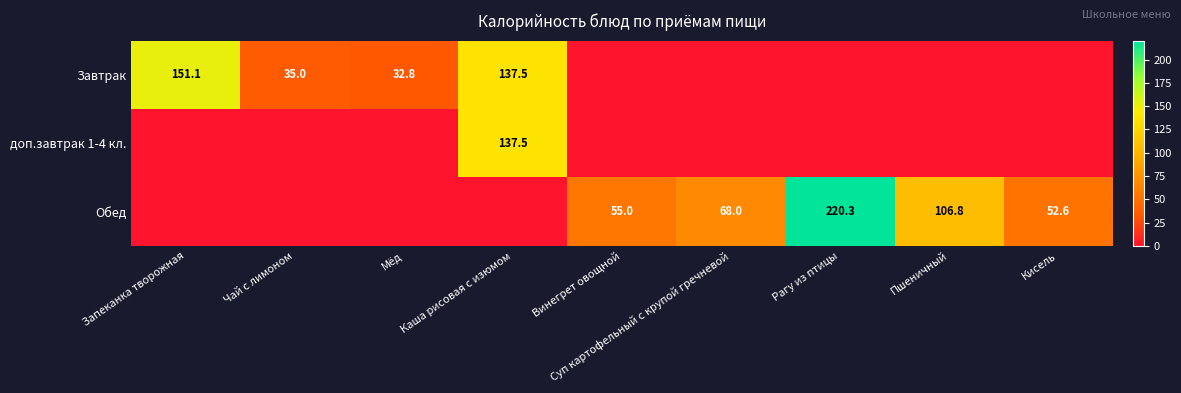

True or false: Завтрак has a value of 67.8 at Каша рисовая с изюмом.

False